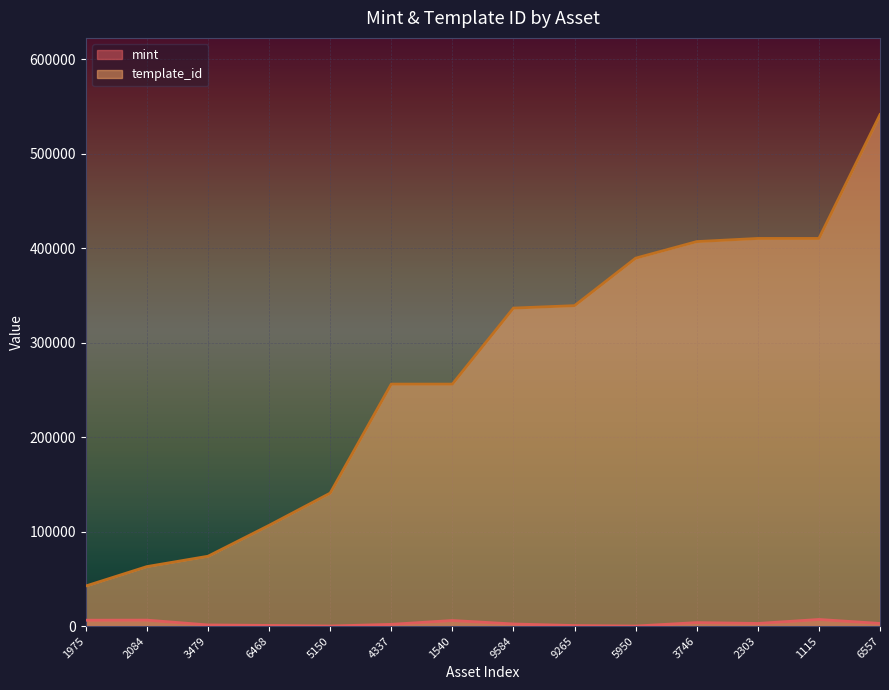

True or false: template_id and mint intersect in this chart.

False